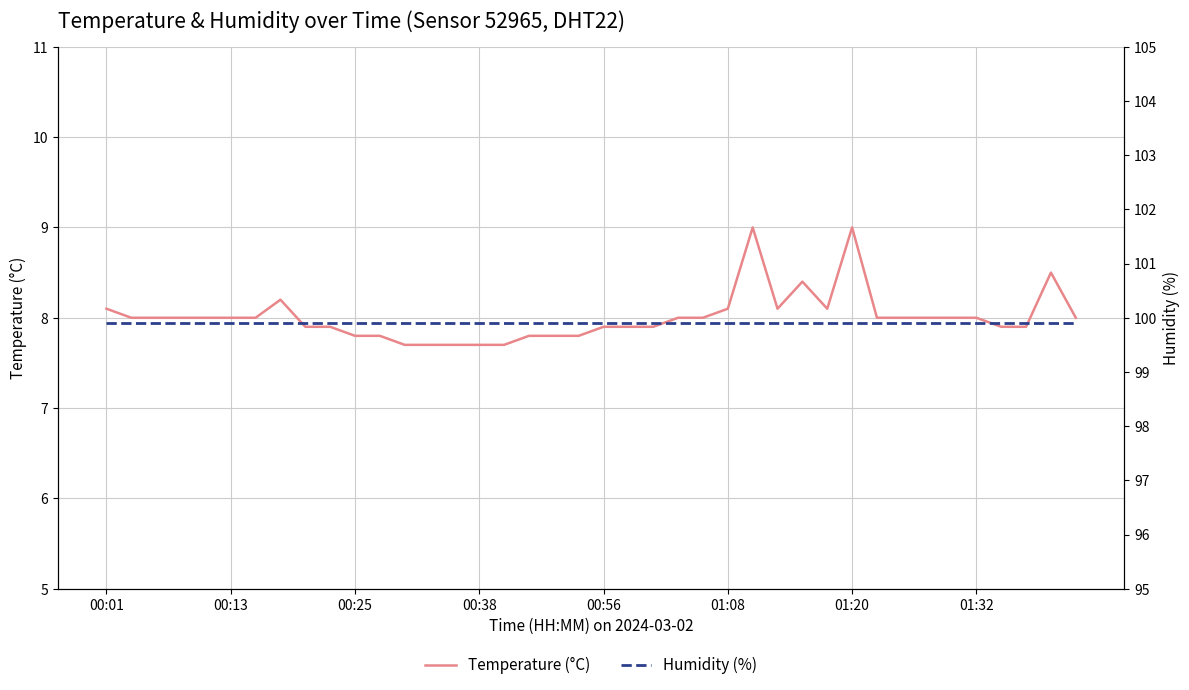

The value of Temperature (°C) at 00:13 is 1.9. True or false?

False